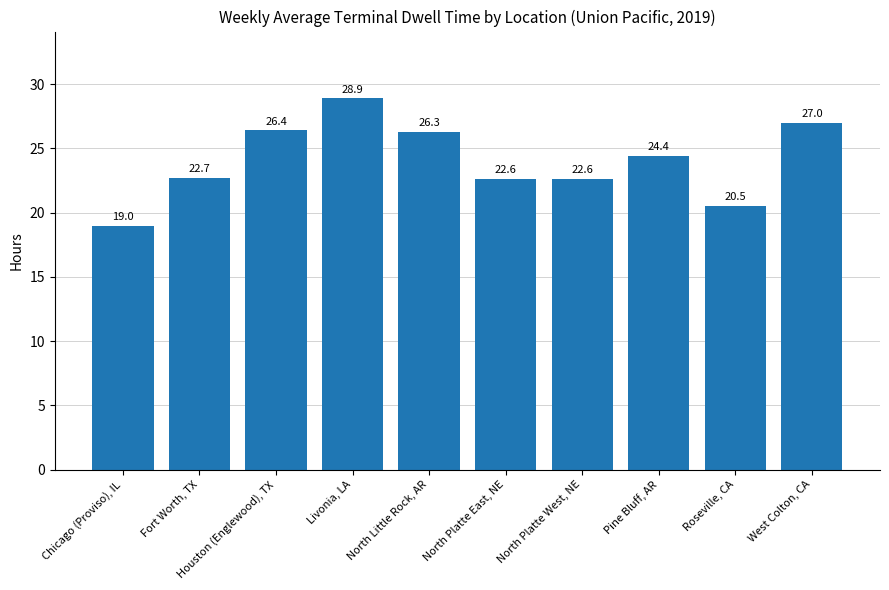

Which label corresponds to the smallest value in the chart?

Chicago (Proviso), IL